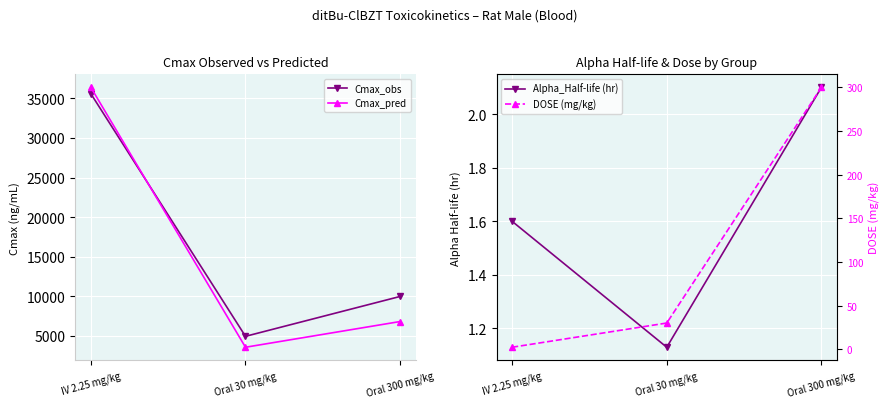

Reading left to right, list all the values displayed in this chart.

Cmax_obs: 35600.0	4940.0	9980.0
Cmax_pred: 36400.0	3560.0	6810.0
Alpha_Half-life (hr): 1.6	1.1	2.1
DOSE (mg/kg): 2.2	30.0	300.0